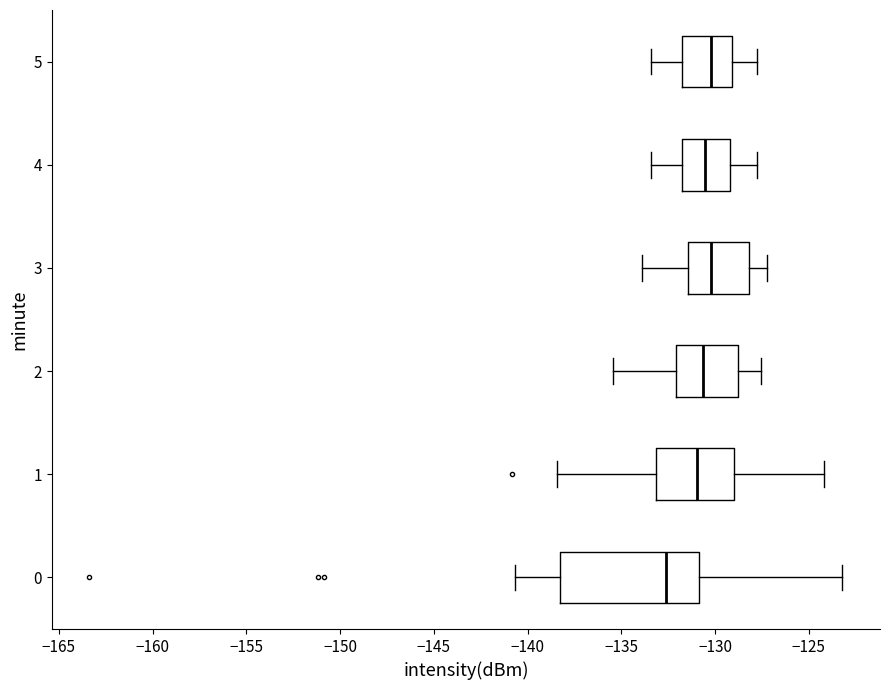

Reading bottom to top, read every box against the x-axis: the position of its median line, the range the box covers, and the ends of its whiskers. The values are not printed on the chart, so give them approximately, as read against the axis.

0: median -132.5, box -138.5 to -131.0, whiskers -140.5 to -123.0
1: median -131.0, box -133.0 to -129.0, whiskers -138.5 to -124.0
2: median -130.5, box -132.0 to -129.0, whiskers -135.5 to -127.5
3: median -130.0, box -131.5 to -128.0, whiskers -134.0 to -127.0
4: median -130.5, box -132.0 to -129.0, whiskers -133.5 to -128.0
5: median -130.0, box -131.5 to -129.0, whiskers -133.5 to -128.0